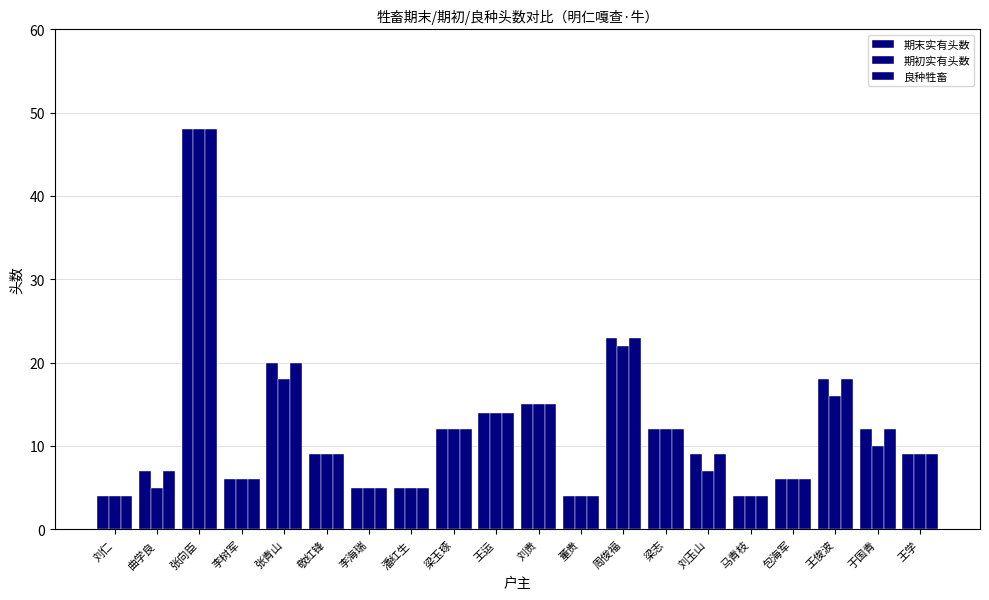

What is the sum of the 良种牲畜 values at 刘玉山 and 曲学良?

16